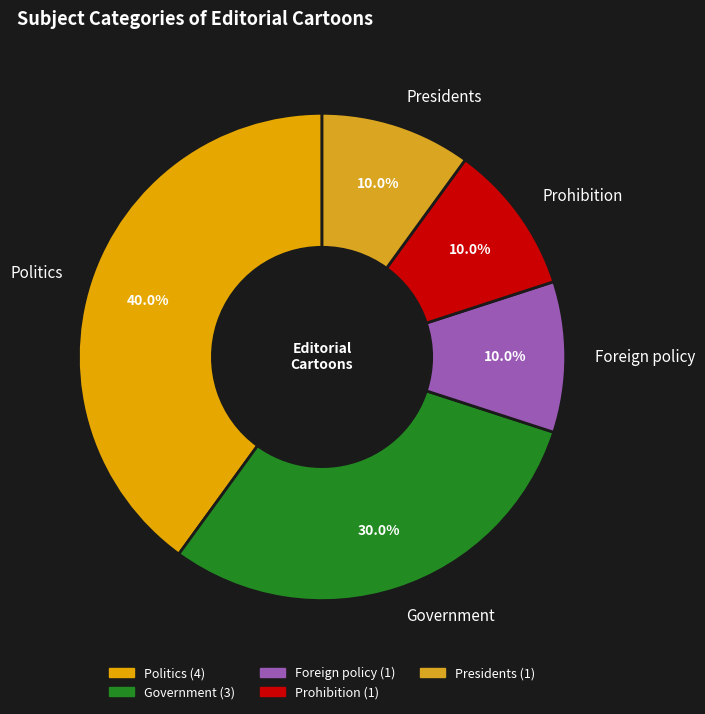

Is there a majority slice in this chart?

No